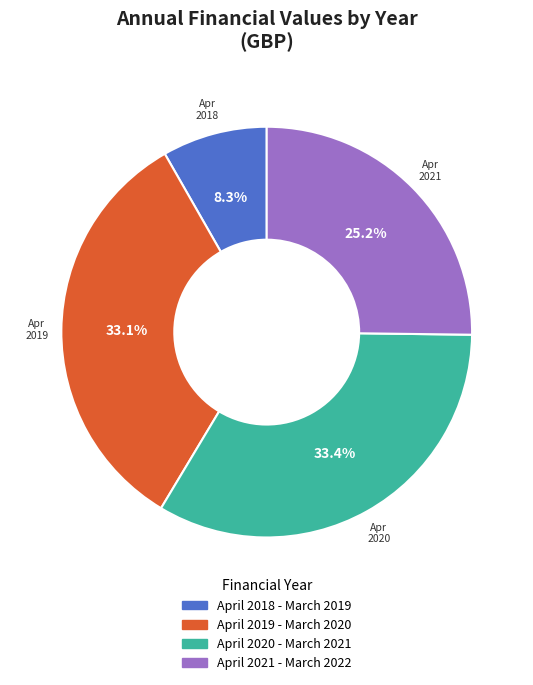

To the nearest percent, what percentage of the pie is April 2021 - March 2022?

25%